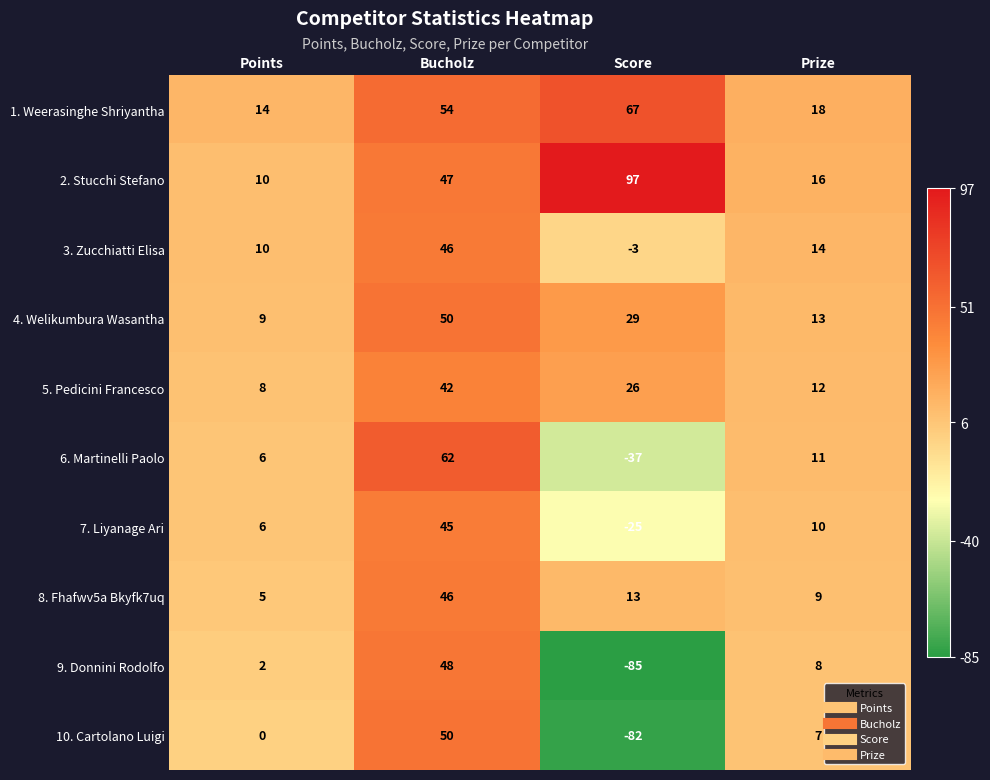

What is the smallest value displayed?

-85